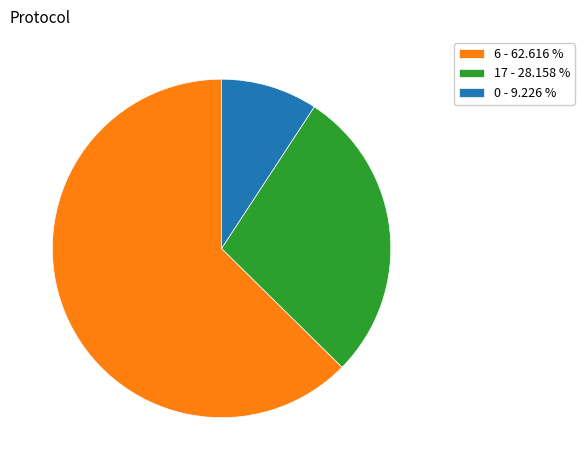

How many segments does this pie chart have?

3